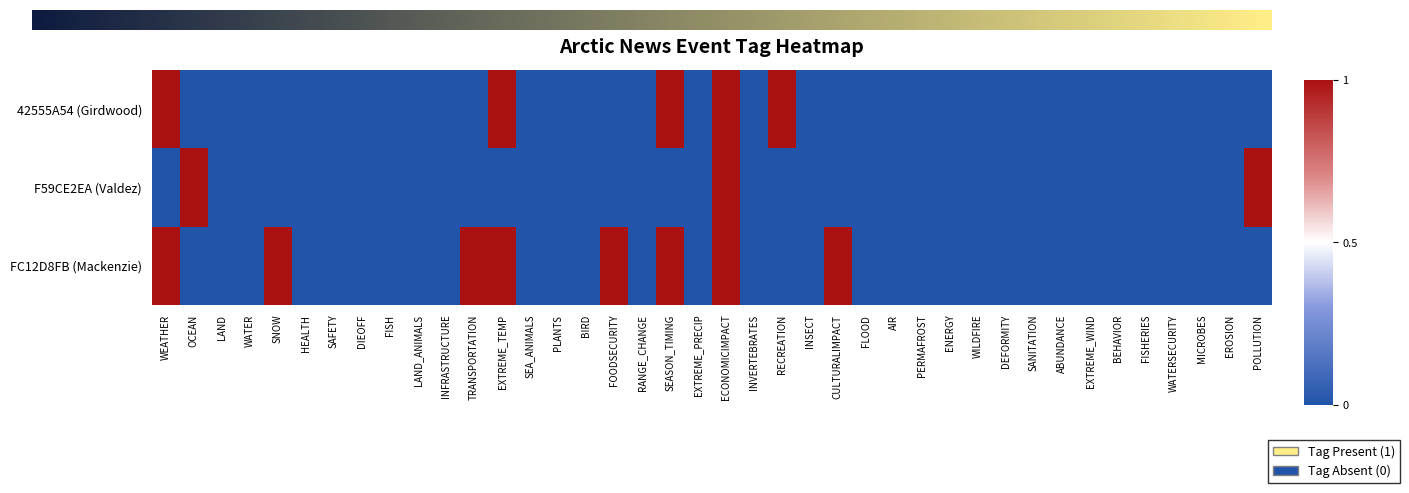

Reading left to right, transcribe all the data shown in this chart.

42555A54 (Girdwood): 1	0	0	0	0	0	0	0	0	0	0	0	1	0	0	0	0	0	1	0	1	0	1	0	0	0	0	0	0	0	0	0	0	0	0	0	0	0	0	0
F59CE2EA (Valdez): 0	1	0	0	0	0	0	0	0	0	0	0	0	0	0	0	0	0	0	0	1	0	0	0	0	0	0	0	0	0	0	0	0	0	0	0	0	0	0	1
FC12D8FB (Mackenzie): 1	0	0	0	1	0	0	0	0	0	0	1	1	0	0	0	1	0	1	0	1	0	0	0	1	0	0	0	0	0	0	0	0	0	0	0	0	0	0	0